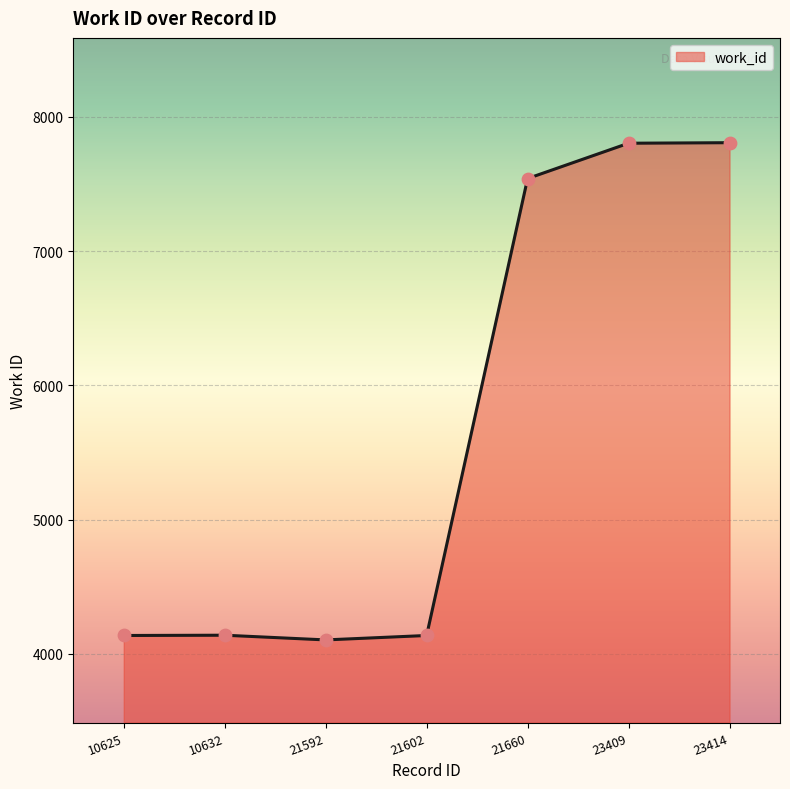

Between 21592 and 21660, which is larger?

21660